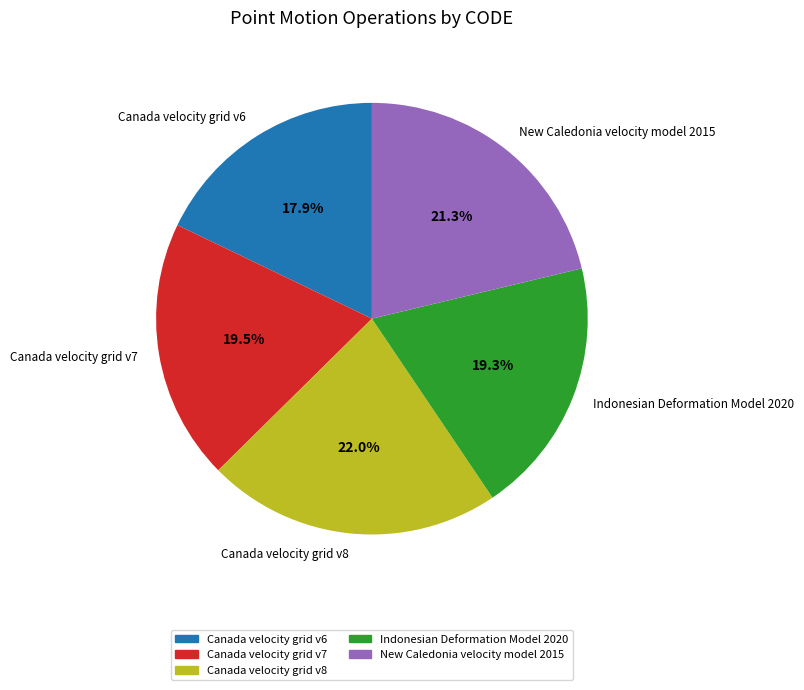

What portion of the pie excludes Canada velocity grid v8?

78.0%